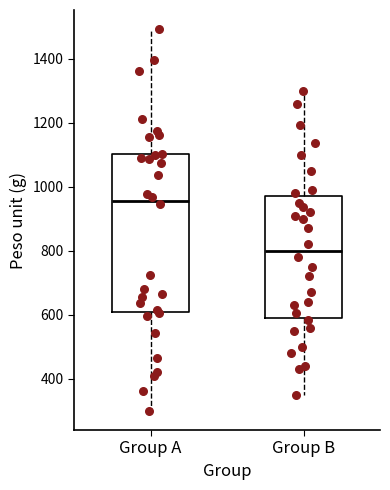

Which box has the highest median line?

Group A